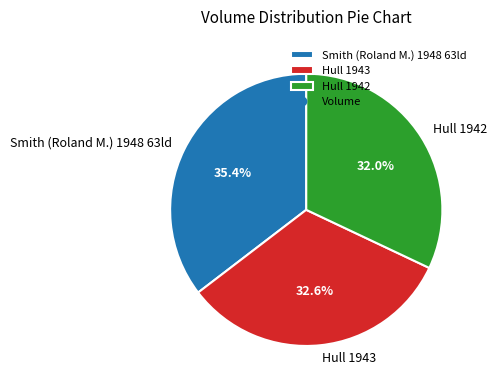

The Hull 1942 slice represents 32% of the pie. True or false?

True